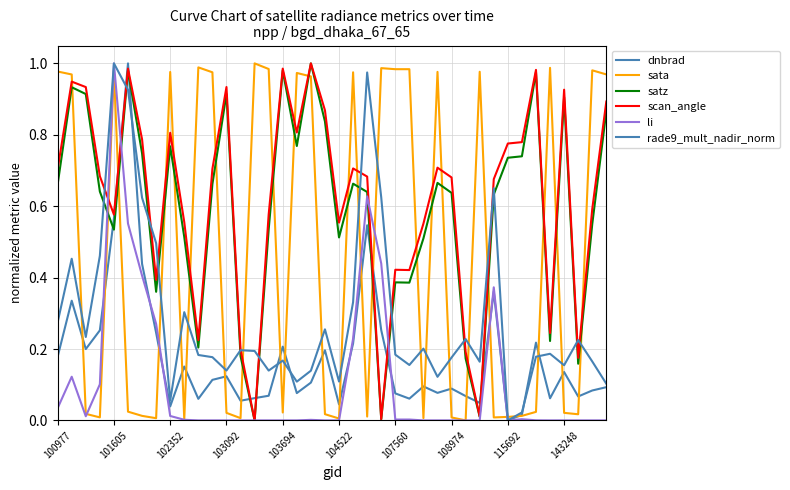

How many lines are shown in the chart?

6